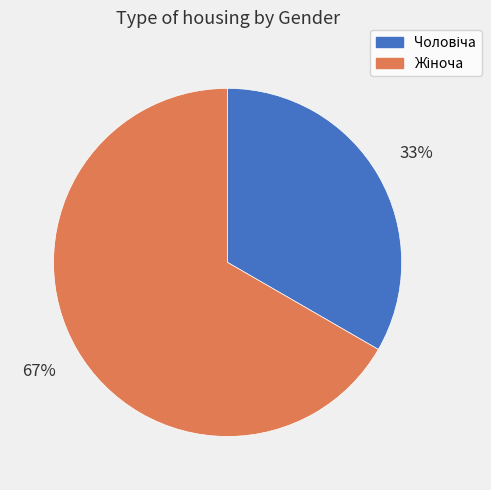

Is there a majority slice in this chart?

Yes